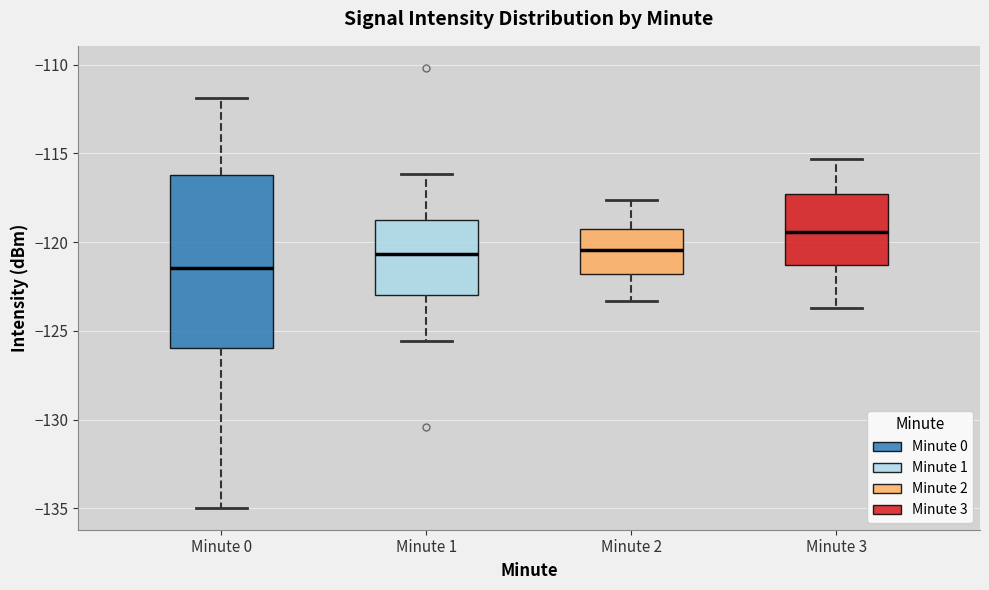

Where does the lower whisker of the box for Minute 0 end on the y-axis? The values are not printed on the chart, so give them approximately, as read against the axis.

-135.0